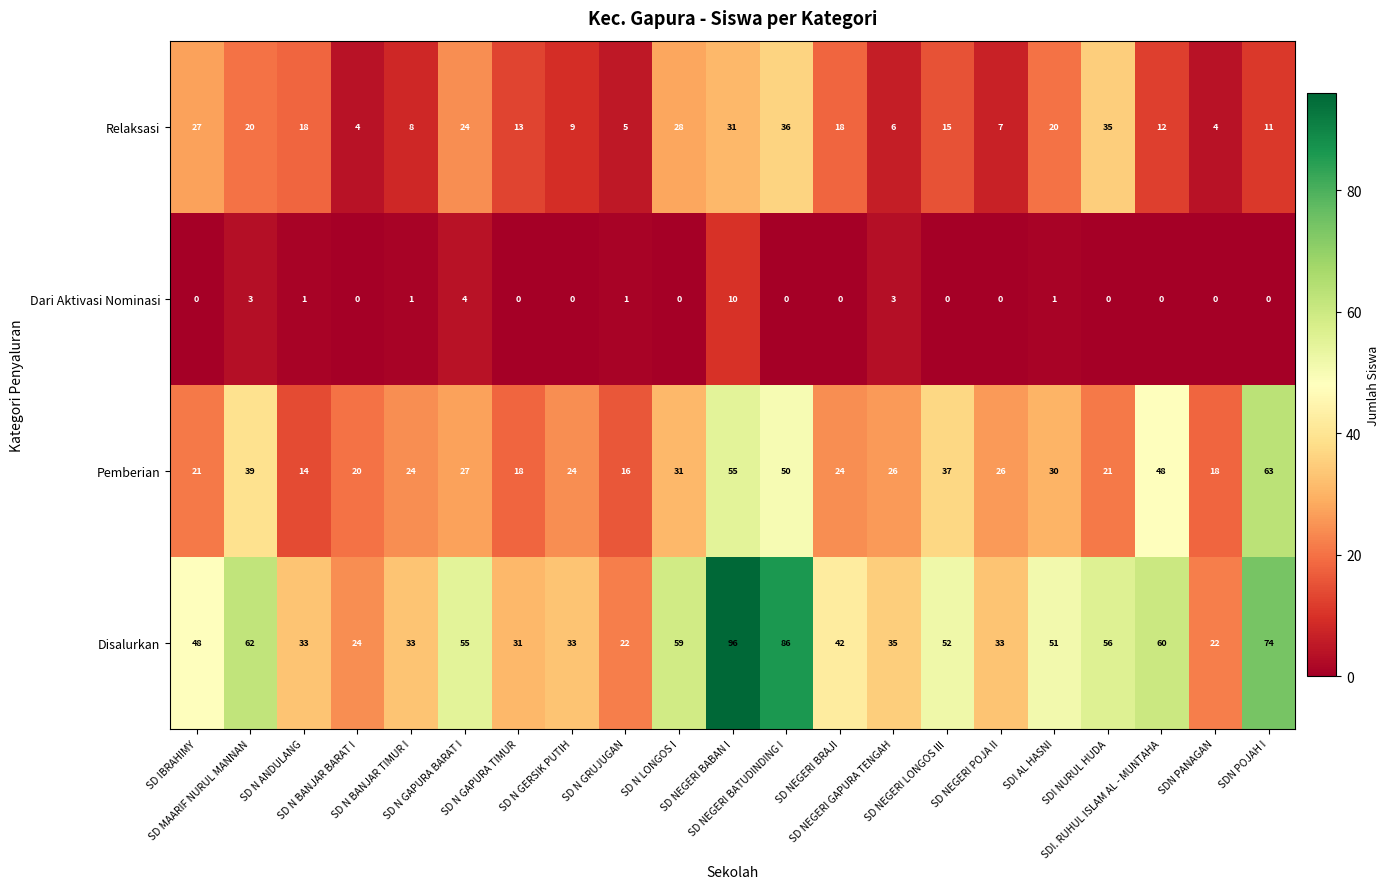

List the series in order of their overall mean, highest first.

Disalurkan, Pemberian, Relaksasi, Dari Aktivasi Nominasi